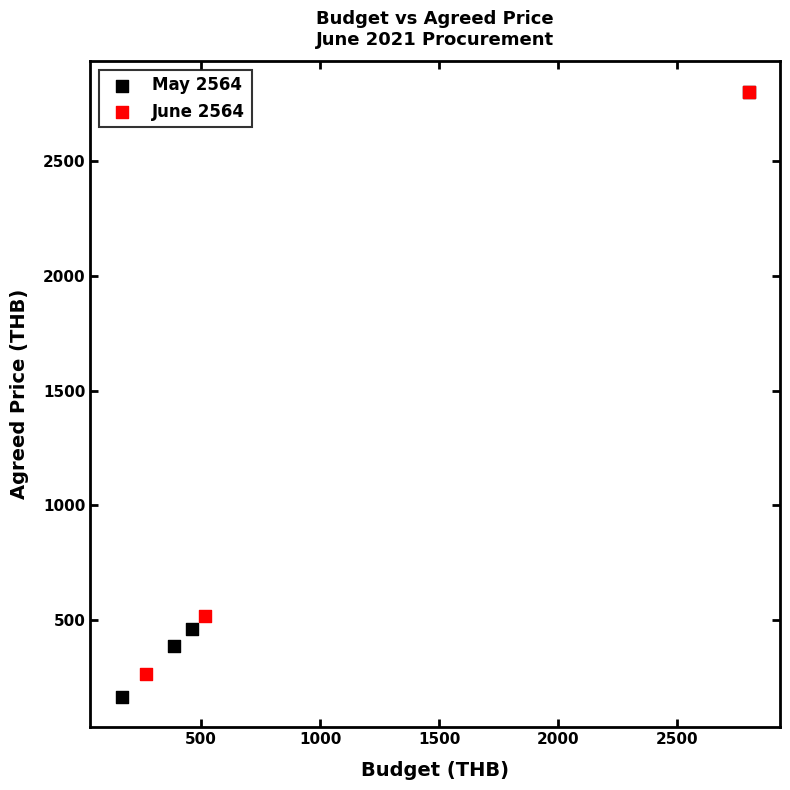

What are all the series names shown in the legend?

May 2564, June 2564